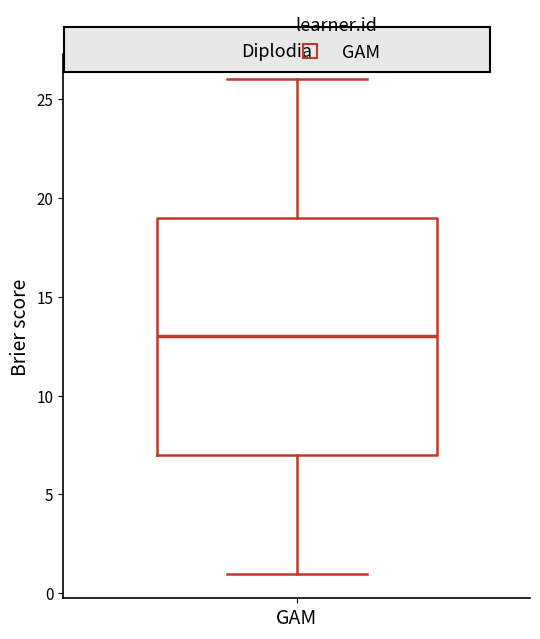

Where does the upper whisker of the box for GAM end on the y-axis? The values are not printed on the chart, so give them approximately, as read against the axis.

26